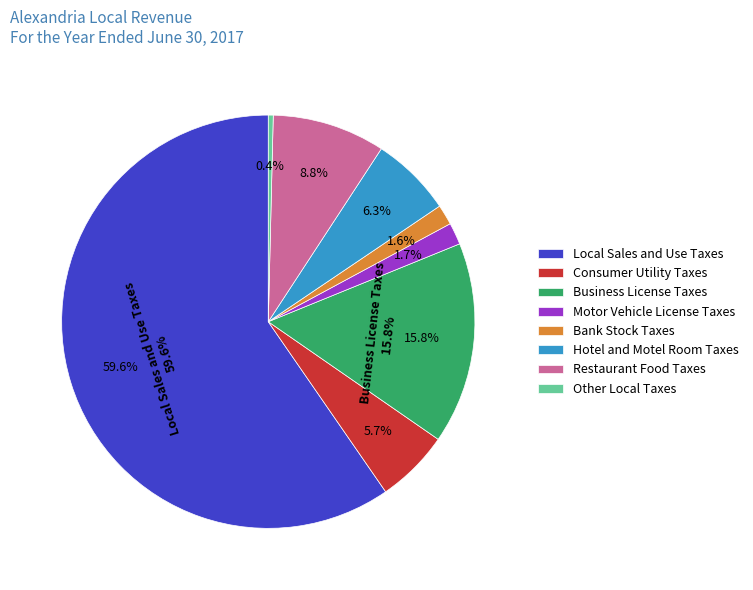

What is the majority slice?

Local Sales and Use Taxes